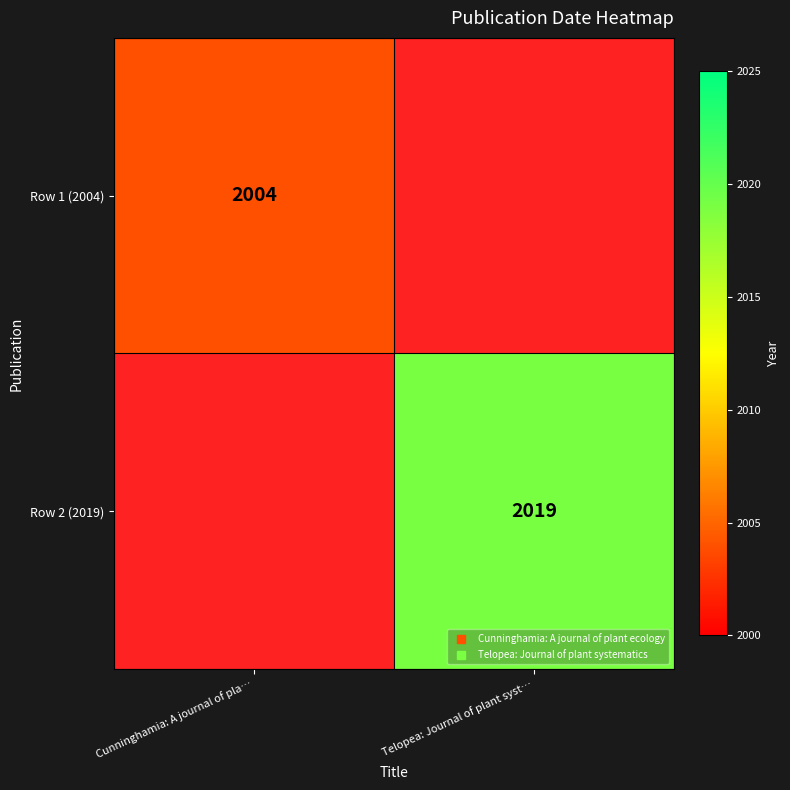

Rank the series at Cunninghamia: A journal of pla… from highest to lowest value.

Row 1 (2004), Row 2 (2019)